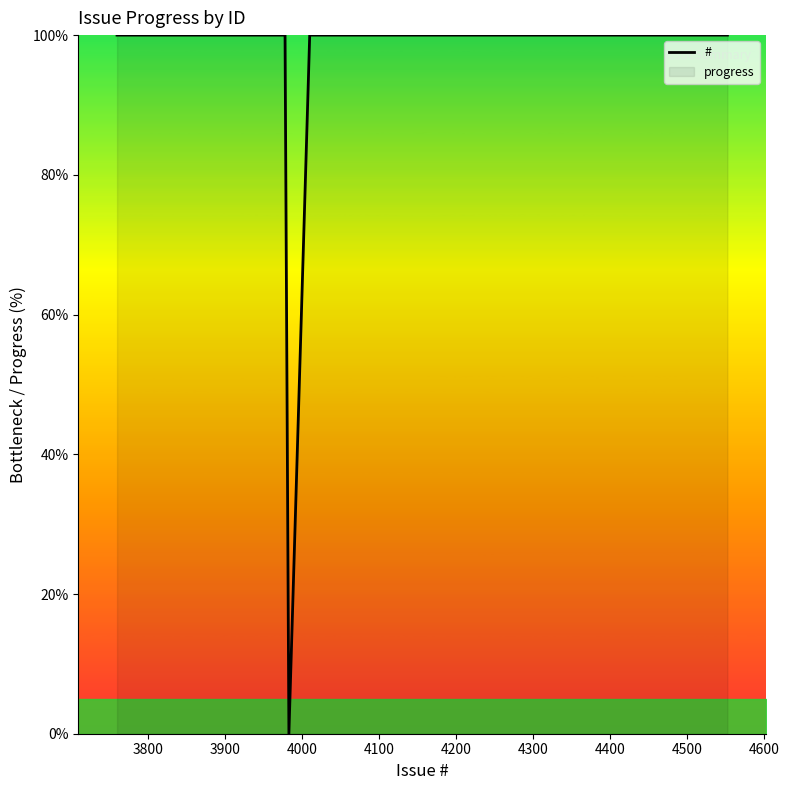

What is the difference between the maximum and minimum values?

100